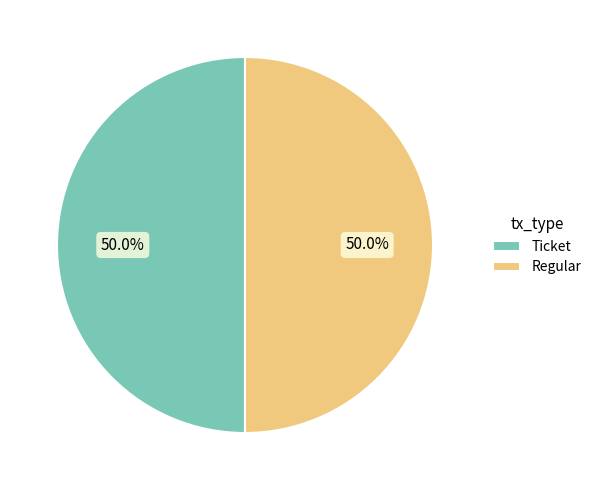

Count the number of slices in the pie.

2